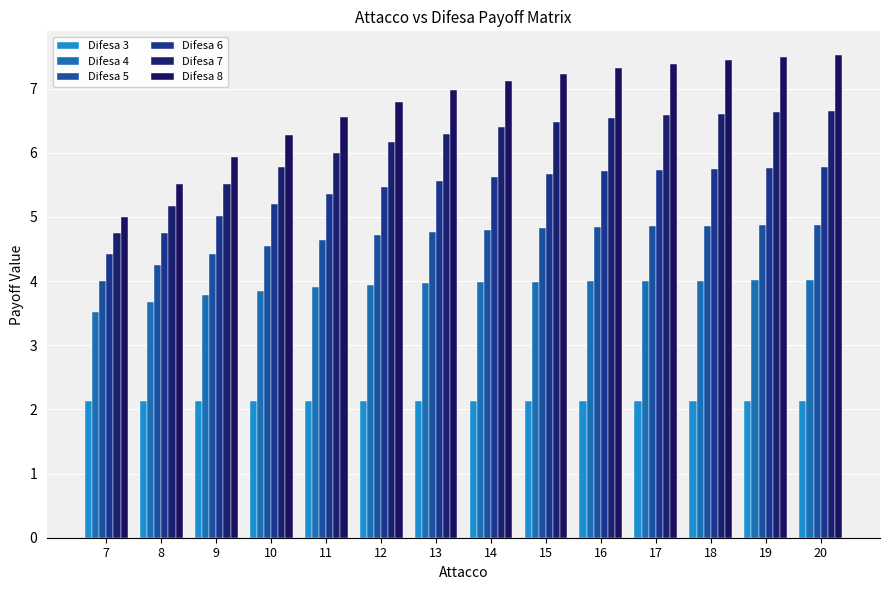

Reading left to right, list all the values displayed in this chart.

Difesa 3: 2.1	2.1	2.1	2.1	2.1	2.1	2.1	2.1	2.1	2.1	2.1	2.1	2.1	2.1
Difesa 4: 3.5	3.7	3.8	3.9	3.9	3.9	4.0	4.0	4.0	4.0	4.0	4.0	4.0	4.0
Difesa 5: 4.0	4.2	4.4	4.5	4.6	4.7	4.8	4.8	4.8	4.8	4.9	4.9	4.9	4.9
Difesa 6: 4.4	4.8	5.0	5.2	5.4	5.5	5.6	5.6	5.7	5.7	5.7	5.7	5.8	5.8
Difesa 7: 4.8	5.2	5.5	5.8	6.0	6.2	6.3	6.4	6.5	6.5	6.6	6.6	6.6	6.7
Difesa 8: 5.0	5.5	5.9	6.3	6.6	6.8	7.0	7.1	7.2	7.3	7.4	7.4	7.5	7.5